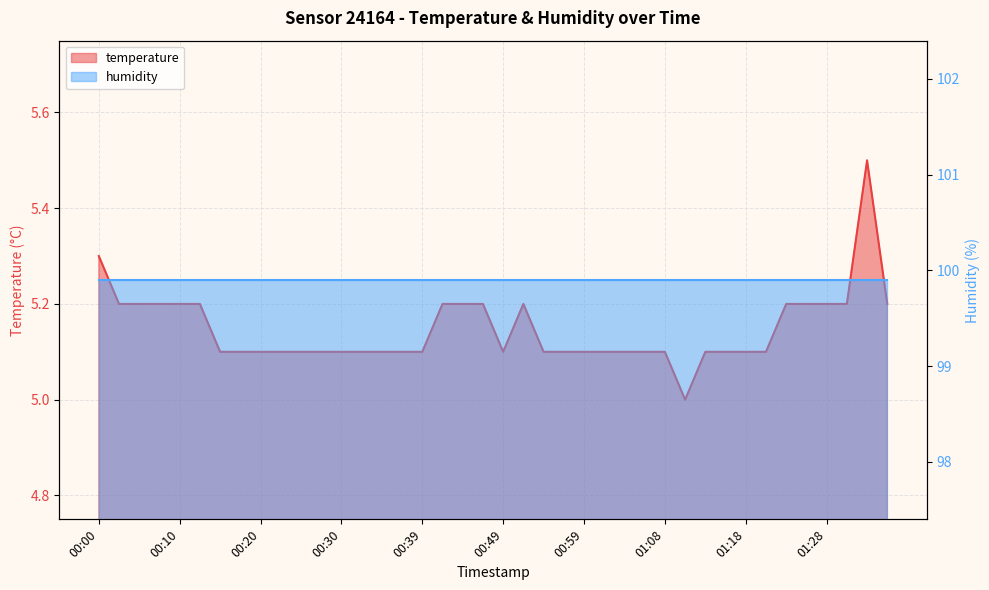

At which category does the chart reach its peak across all series?

01:33